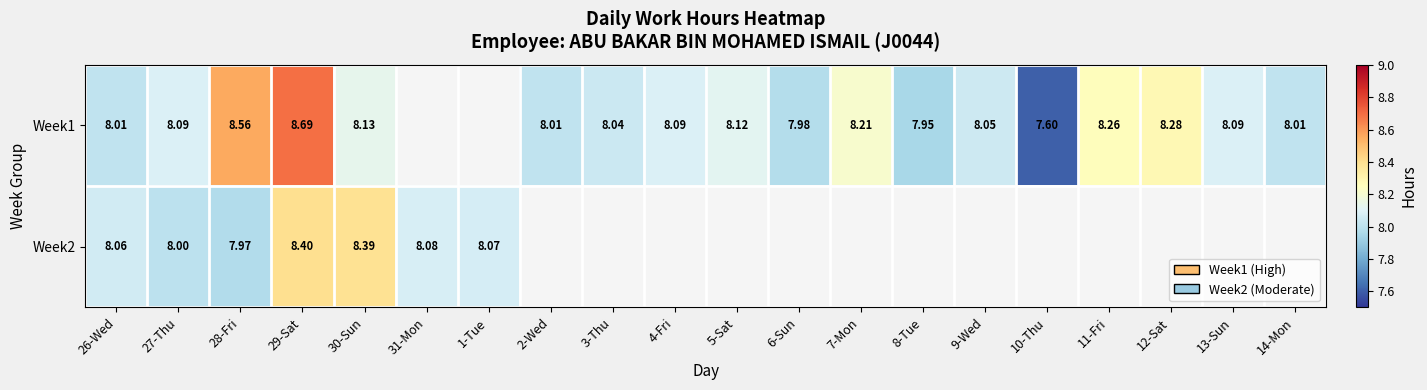

What is the difference between the highest and lowest values at 29-Sat?

0.3